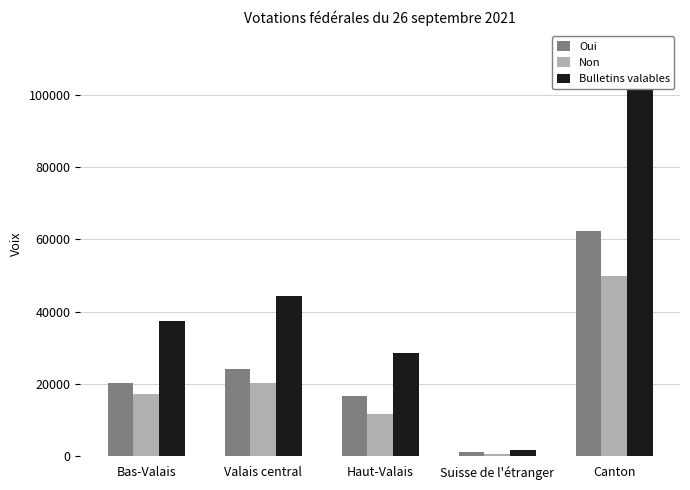

What is the sum of all Oui values?

124442